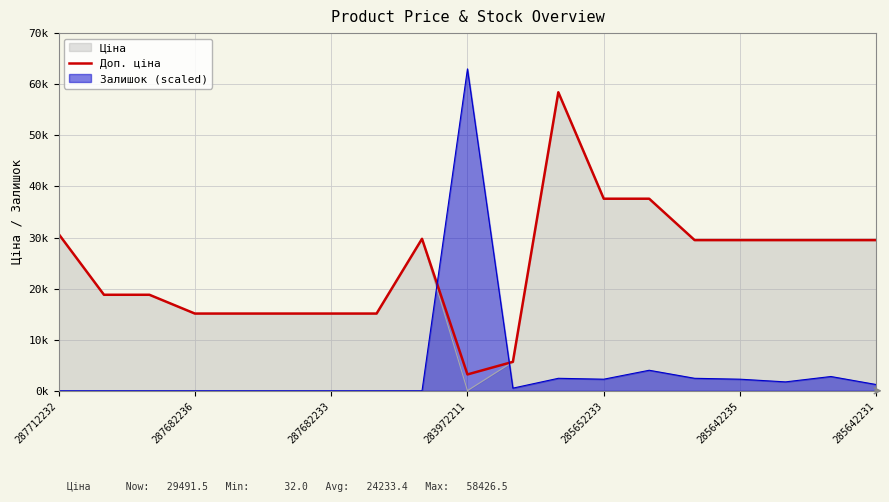

Does the chart display data point markers on the line(s)?

No